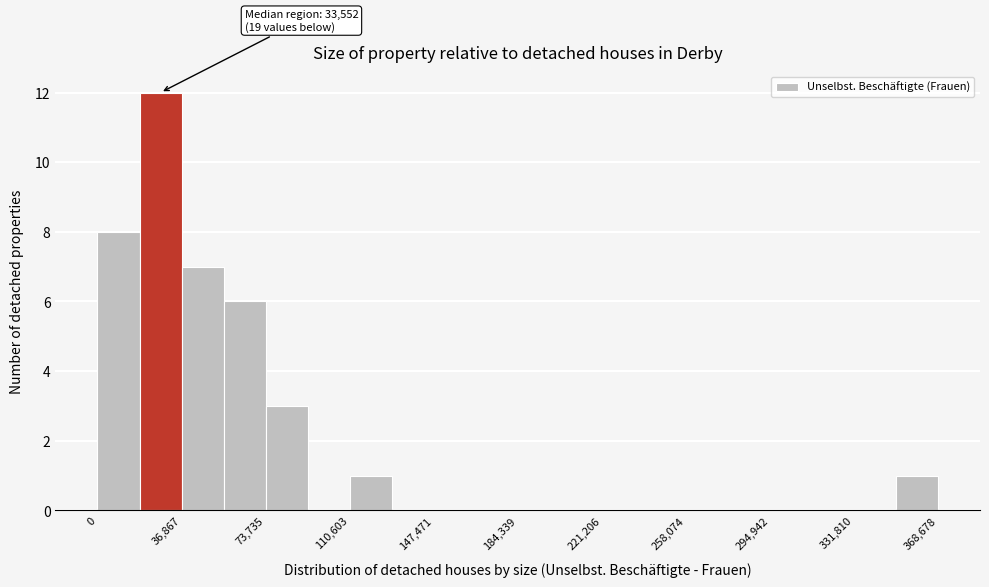

Around what value on the x-axis is the tallest bar? Give the approximate position of its centre, as read against the axis.

30000